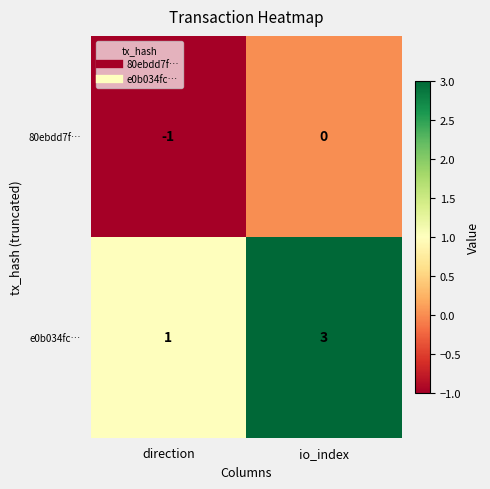

What is the approximate value of e0b034fc… at io_index?

3